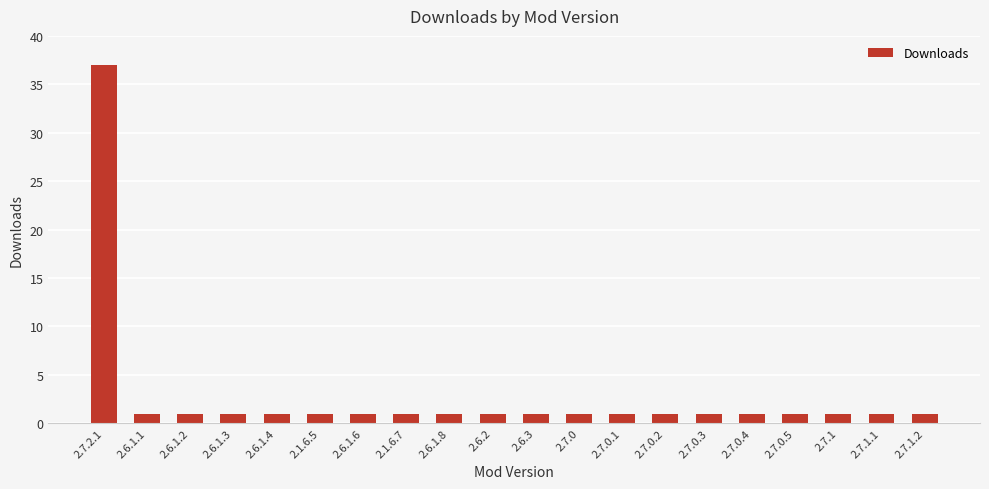

What is the ratio of the value at 2.7.0.5 to the value at 2.6.1.1?

1.0